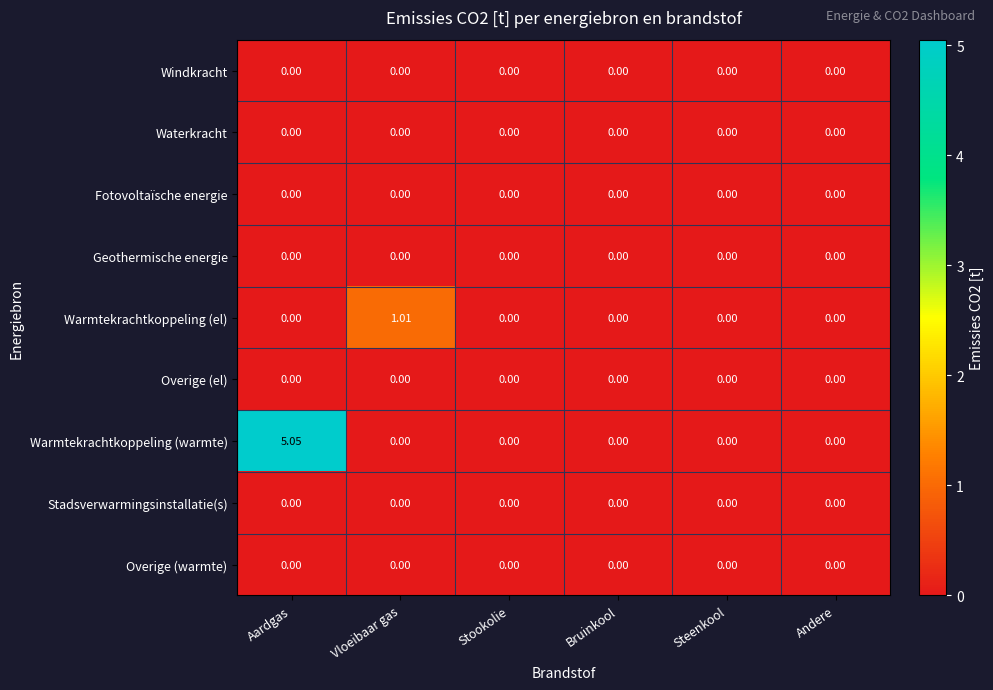

Which series has the largest total across all categories?

Warmtekrachtkoppeling (warmte)